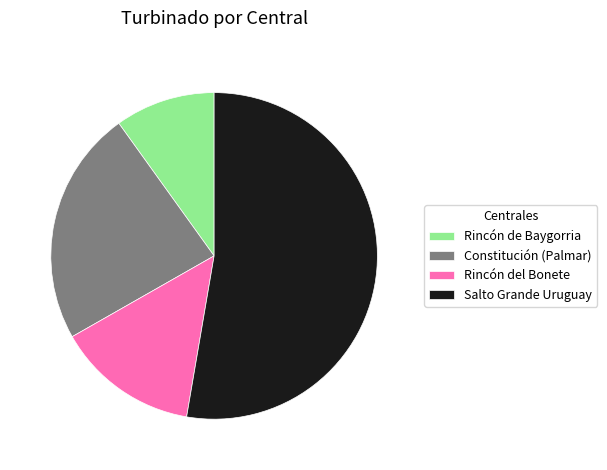

What is the majority slice?

Salto Grande Uruguay